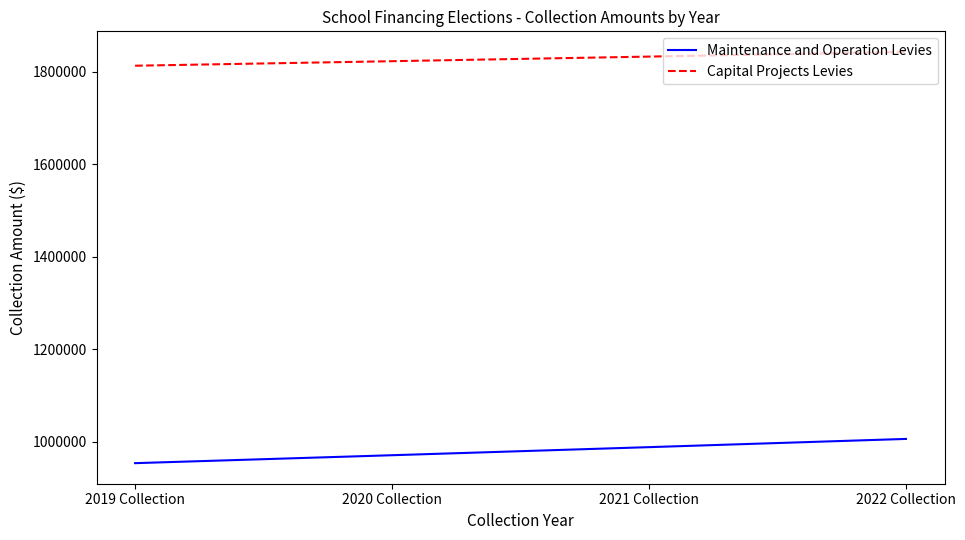

What is the maximum value for Capital Projects Levies?

1843348